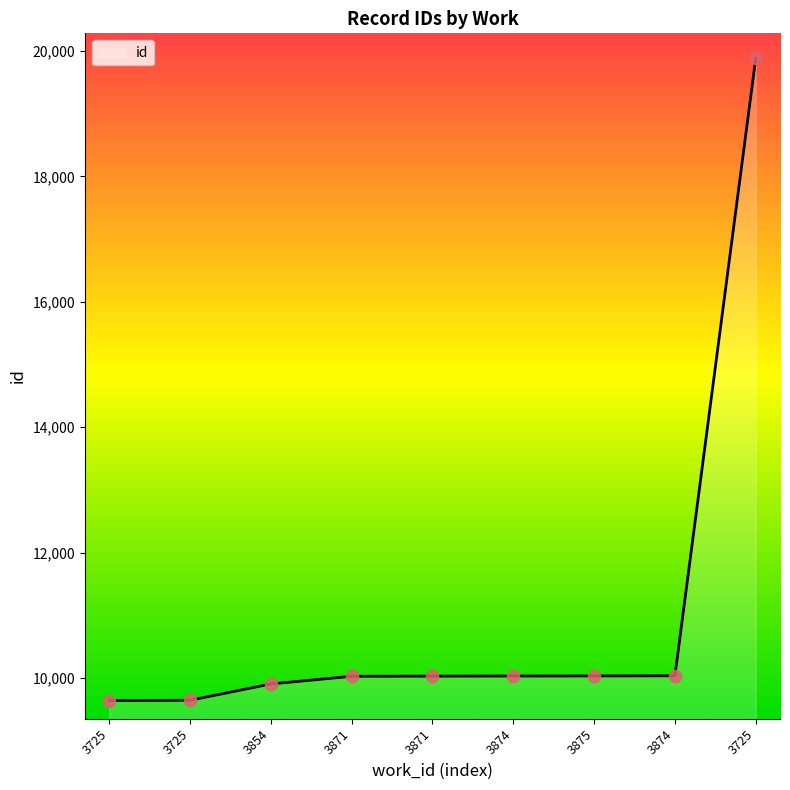

What is the ratio of the value at 3725 to the value at 3725?

2.1